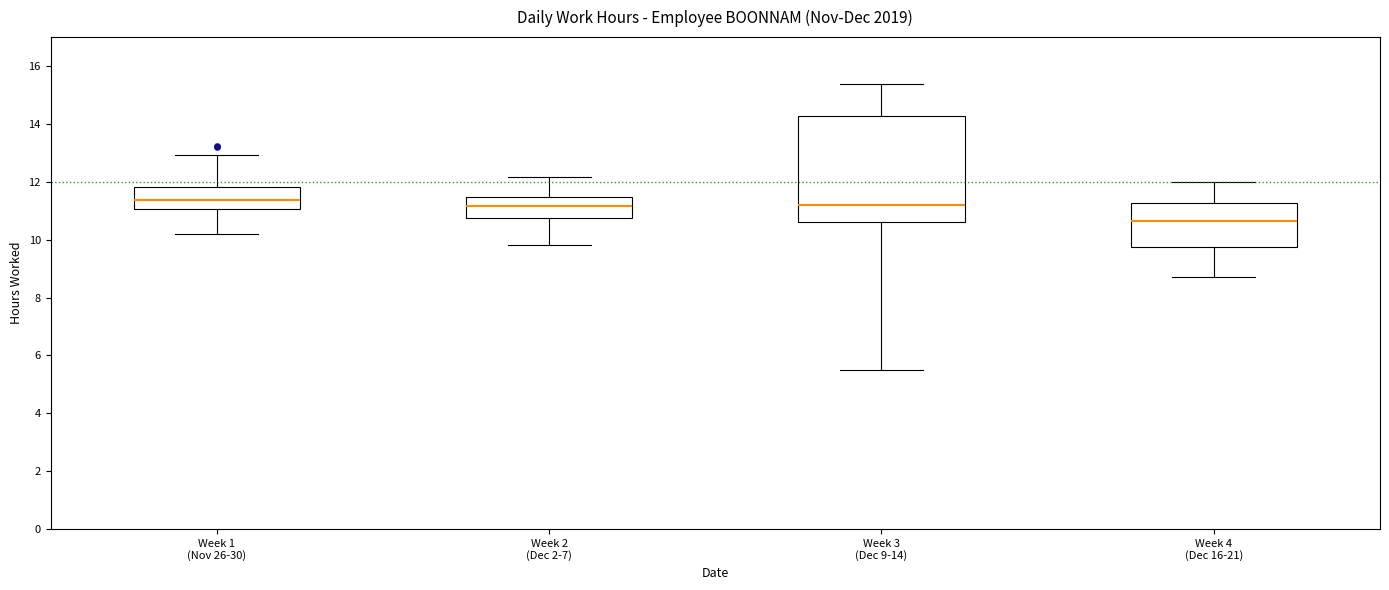

Where does the median line of the box for Week 1 (Nov 26-30) sit on the y-axis? The values are not printed on the chart, so give them approximately, as read against the axis.

11.4